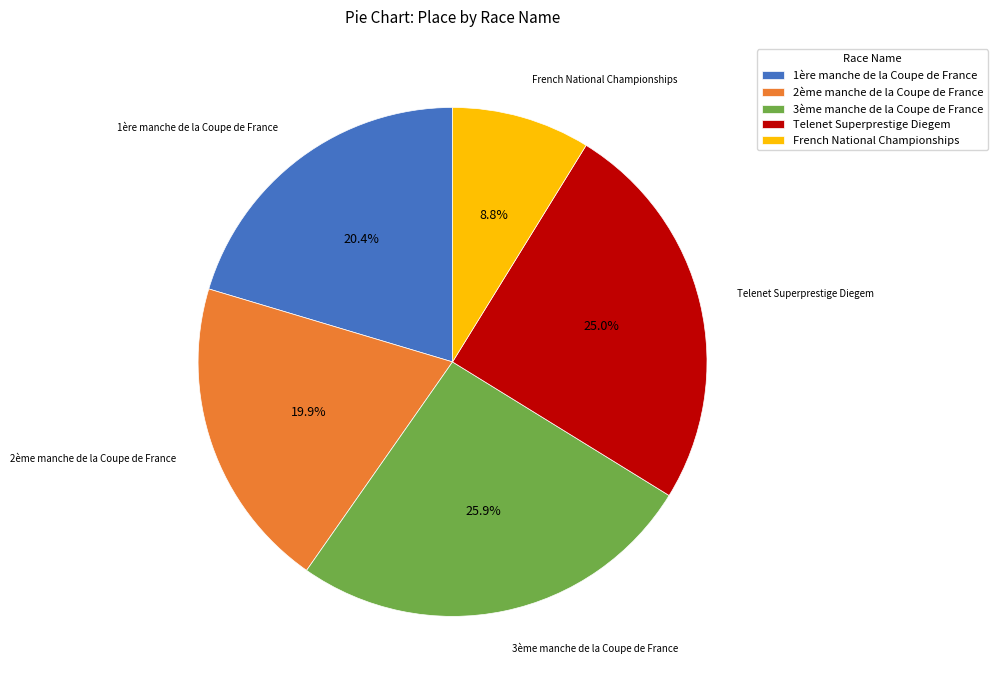

To the nearest percent, what percentage of the pie is Telenet Superprestige Diegem?

25%